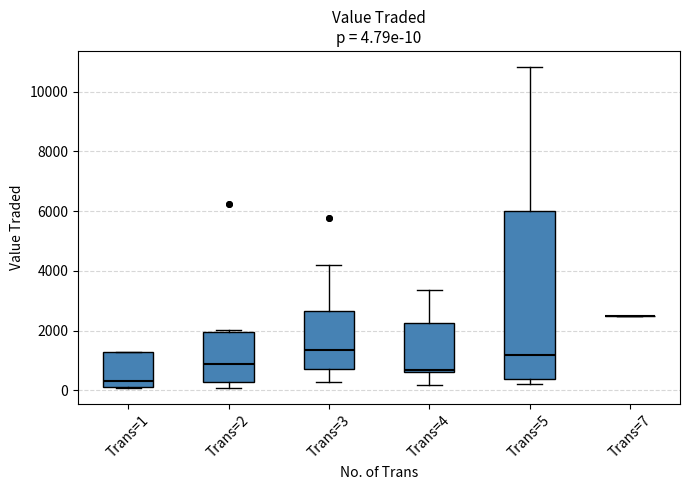

Comparing the boxes themselves (not the whiskers), which one is the tallest?

Trans=5